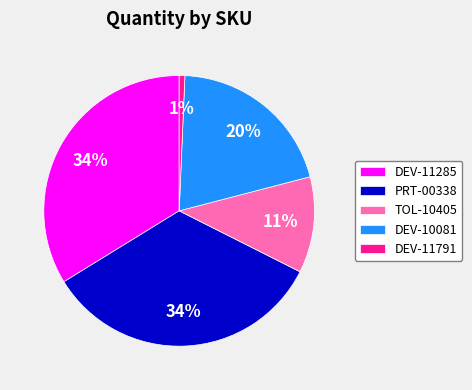

Combined, do DEV-11285 and DEV-10081 account for over 50%?

Yes